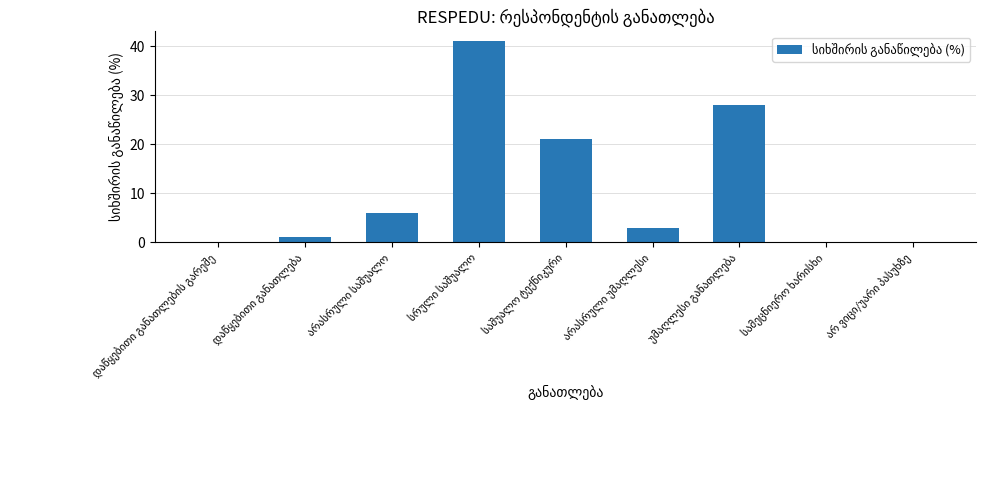

What is the maximum value shown in the chart?

41